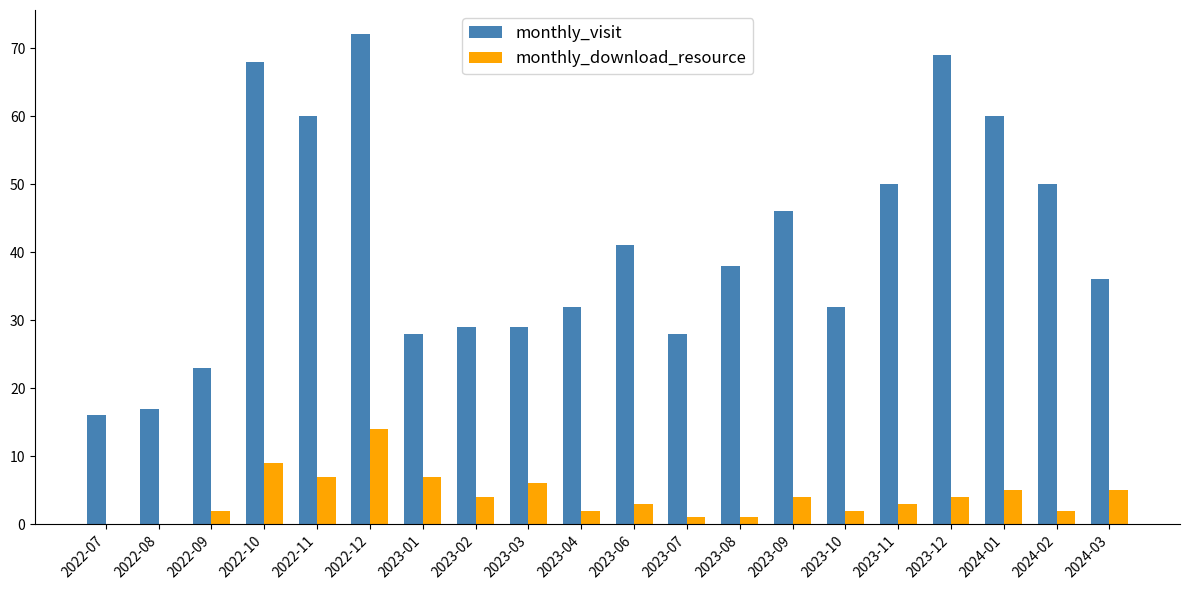

True or false: monthly_visit has a value of 12 at 2023-03.

False